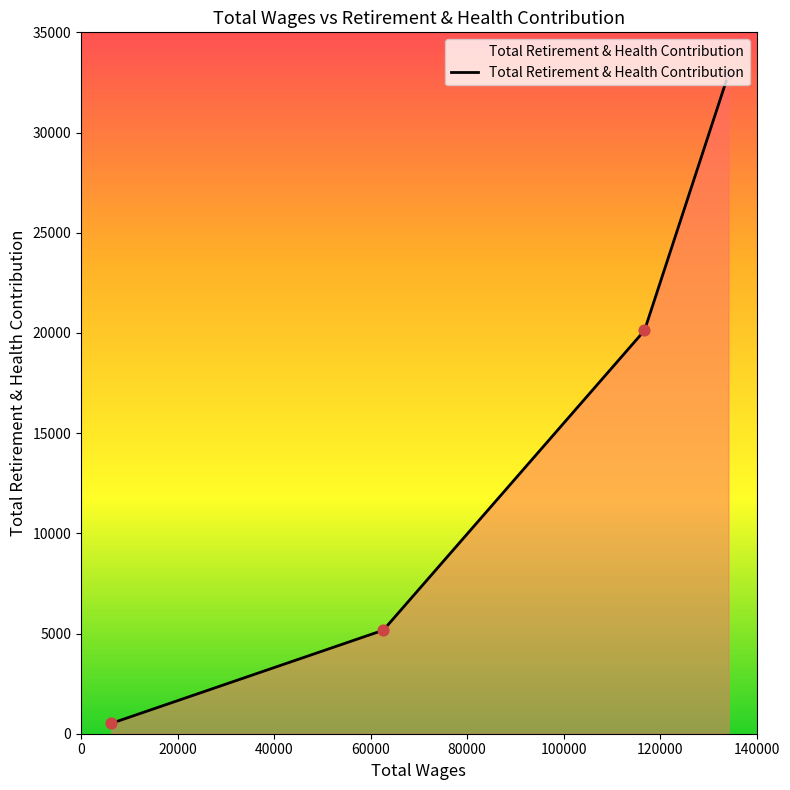

What is the maximum value shown in the chart?

32917